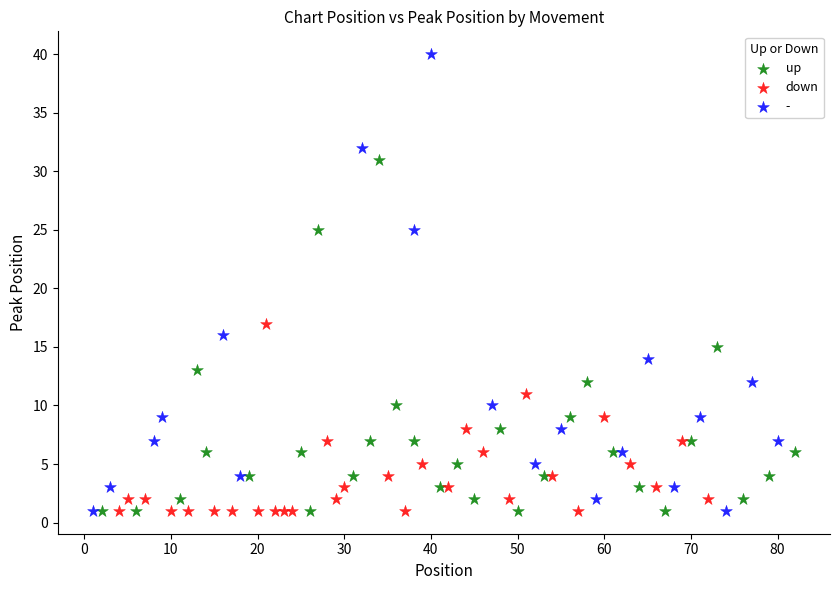

Which series contains the highest Y value?

-